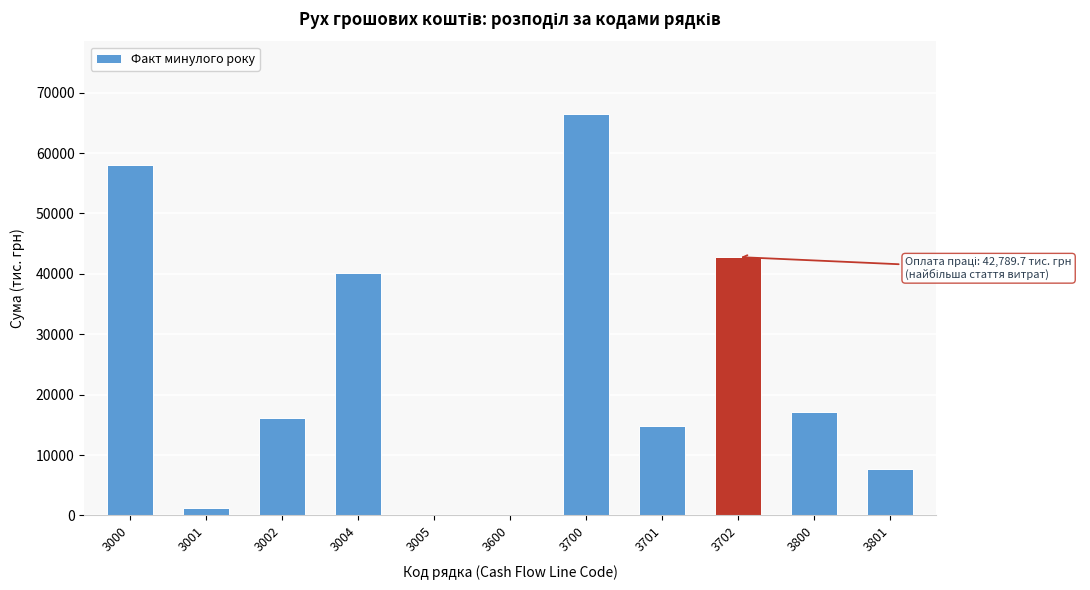

Between 3700 and 3002, which is larger?

3700